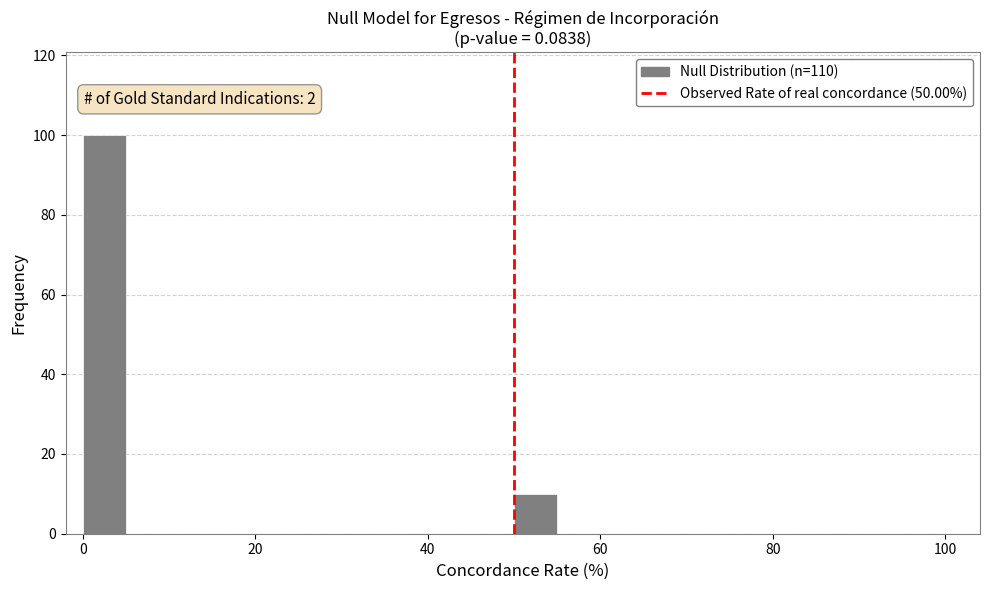

Around what value on the x-axis is the tallest bar? Give the approximate position of its centre, as read against the axis.

2